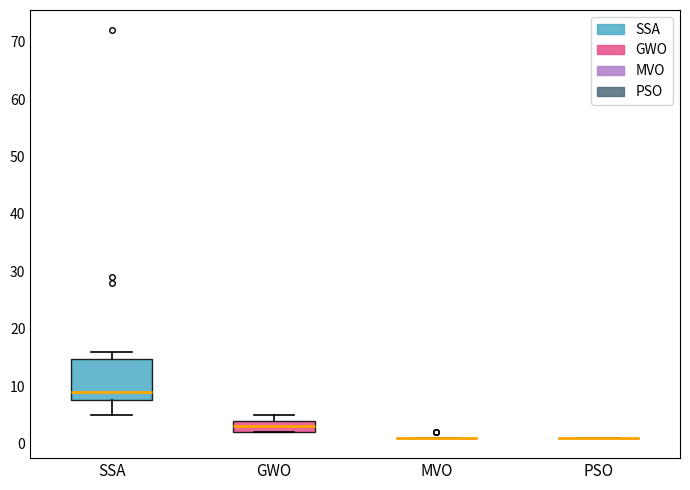

Reading left to right, transcribe this box plot: for each box, give where its median line is, the range the box spans, and where its two whiskers end, as read against the y-axis. The values are not printed on the chart, so give them approximately, as read against the axis.

SSA: median 9, box 8 to 15, whiskers 5 to 16
GWO: median 3, box 2 to 4, whiskers 2 to 5
MVO: box collapsed to a line at 1, whiskers 1 to 1
PSO: box collapsed to a line at 1, whiskers 1 to 1